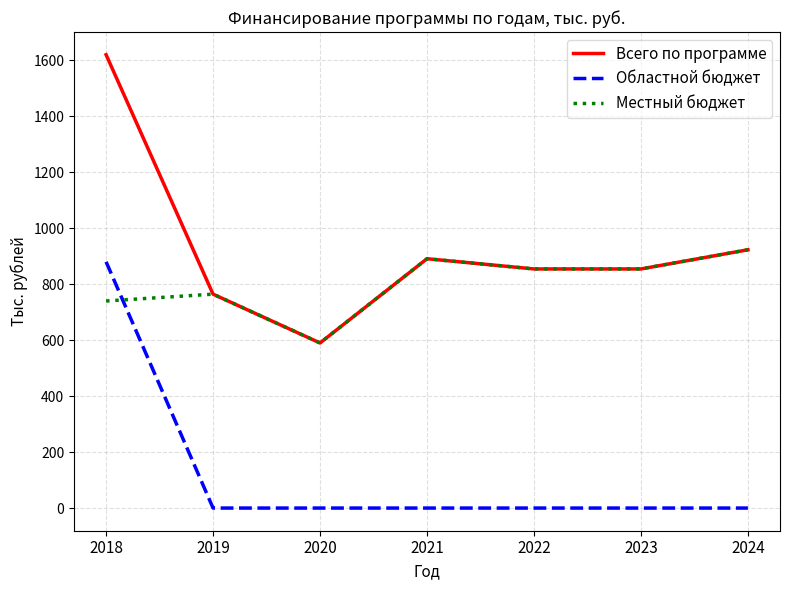

What is the average value of the Всего по программе series?

928.2